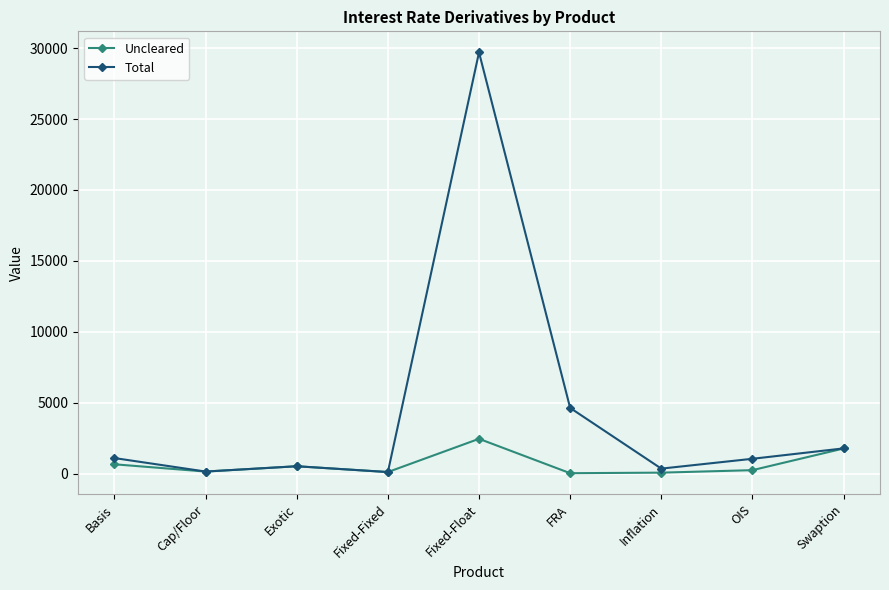

What is the maximum value for Uncleared?

2463